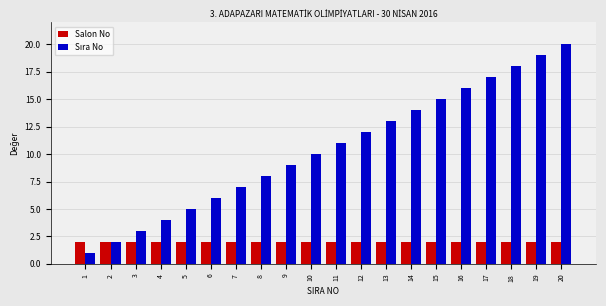

At which category is the sum across all series the highest?

20